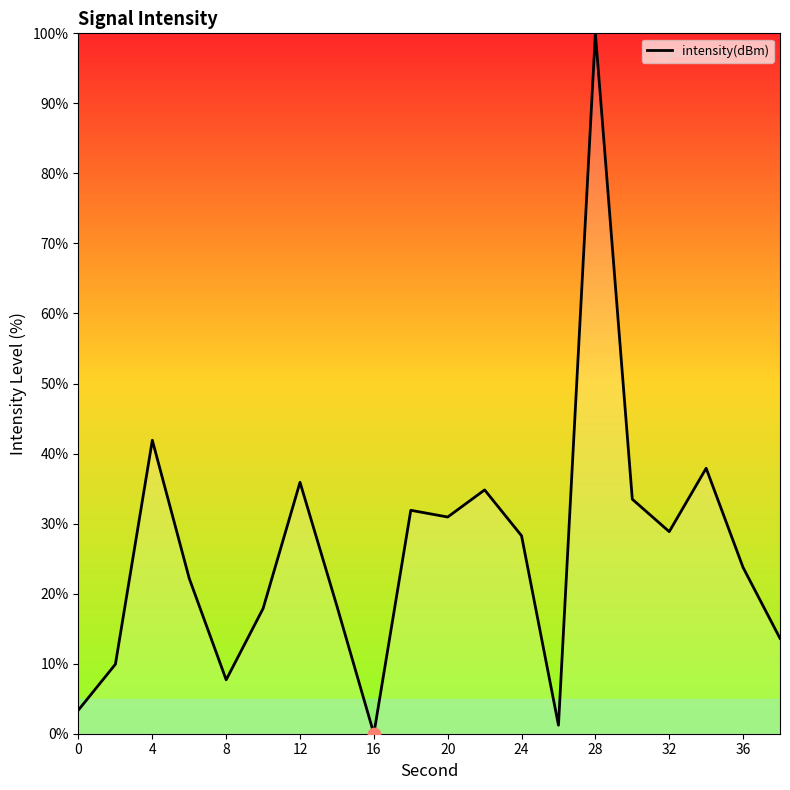

What is the difference between the maximum and minimum values?

100.0